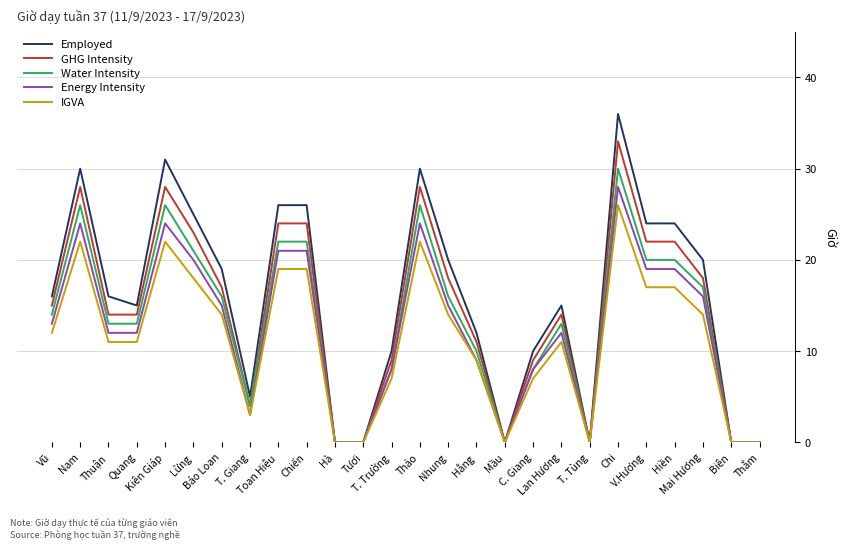

How many distinct data groups are displayed?

5